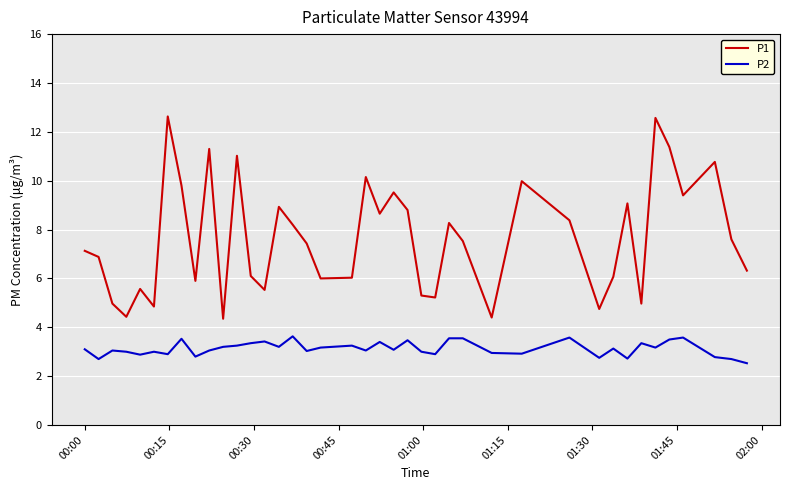

True or false: P2 and P1 intersect in this chart.

False